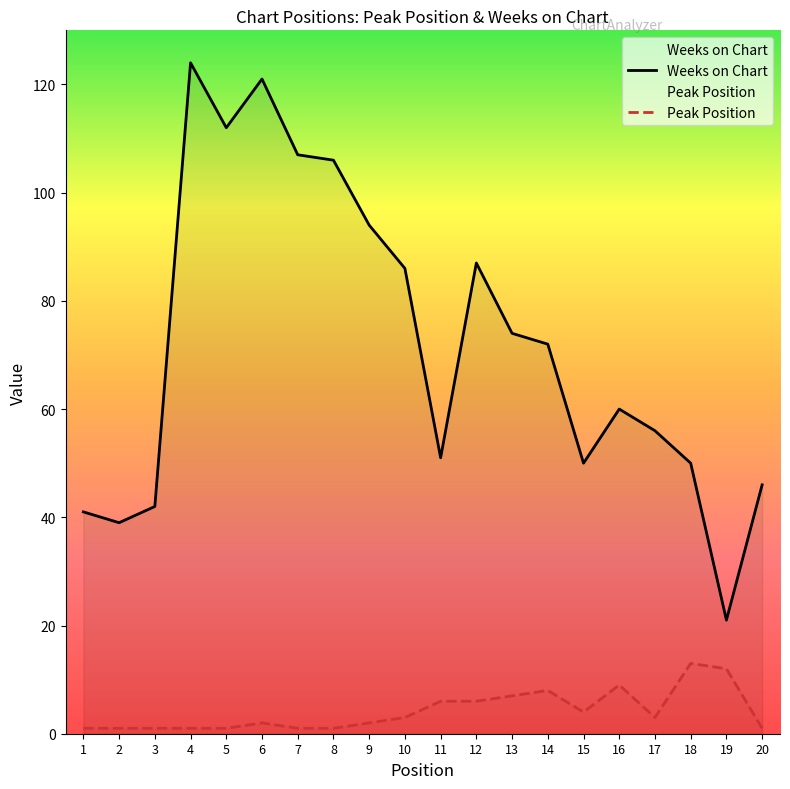

Rank the categories by Peak Position value from highest to lowest.

18, 19, 16, 14, 13, 11, 12, 15, 10, 17, 6, 9, 1, 2, 3, 4, 5, 7, 8, 20